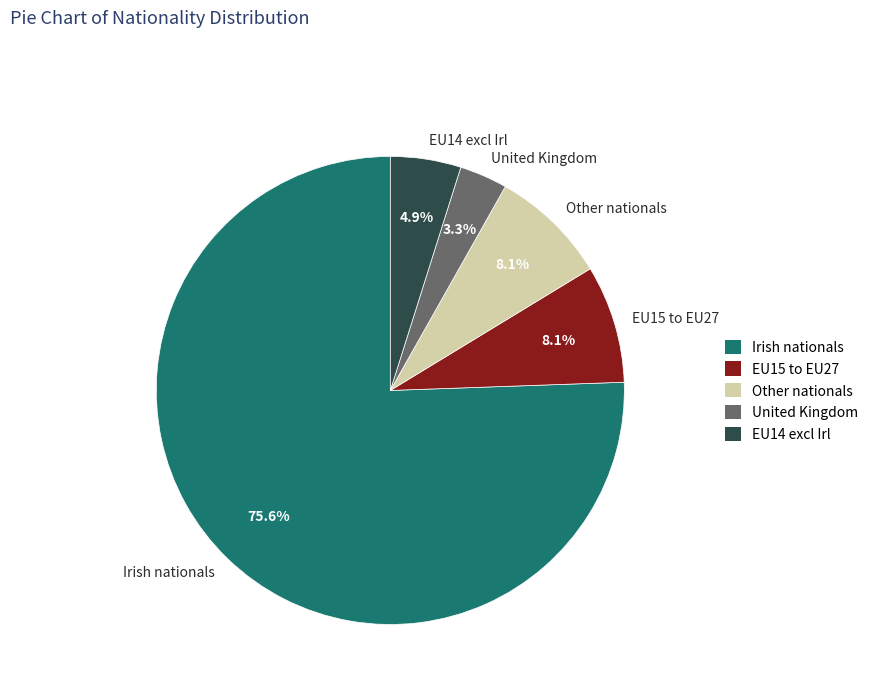

To the nearest percent, what is the difference between the largest and smallest slice percentages?

72%